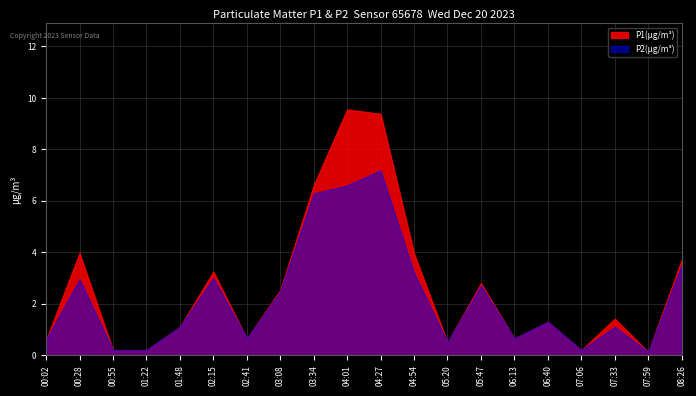

At how many categories does at least one series exceed 2?

9